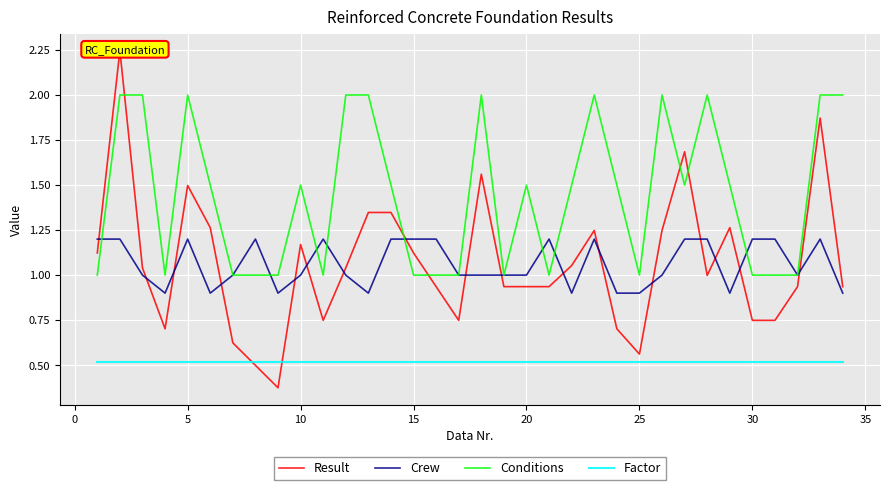

What is the lowest value of the Factor series?

0.5